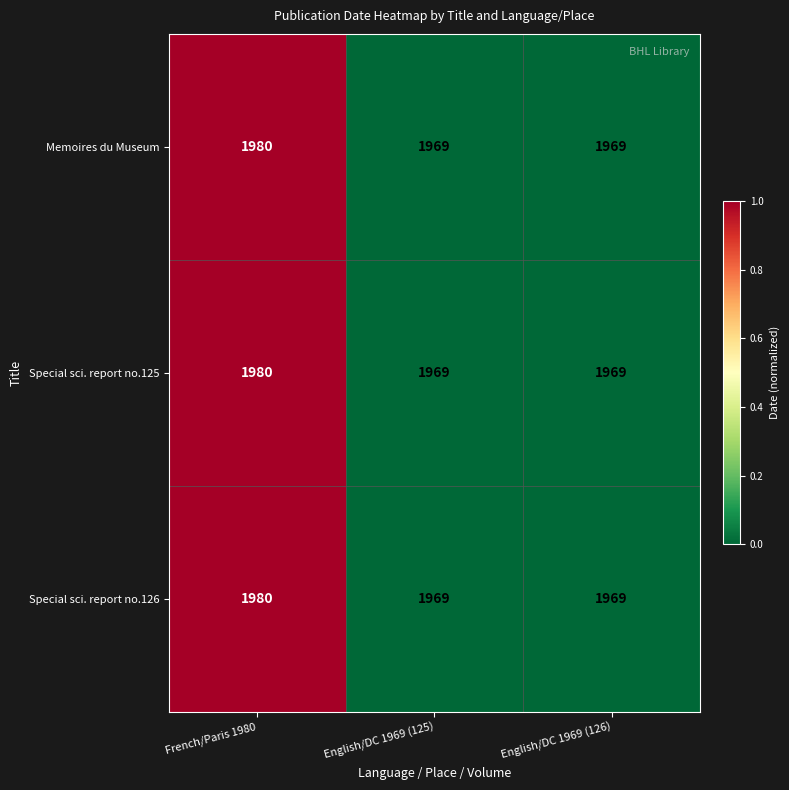

Reading right to left, extract all data points from this chart.

Memoires du Museum: English/DC 1969 (126)=1969	English/DC 1969 (125)=1969	French/Paris 1980=1980
Special sci. report no.125: English/DC 1969 (126)=1969	English/DC 1969 (125)=1969	French/Paris 1980=1980
Special sci. report no.126: English/DC 1969 (126)=1969	English/DC 1969 (125)=1969	French/Paris 1980=1980